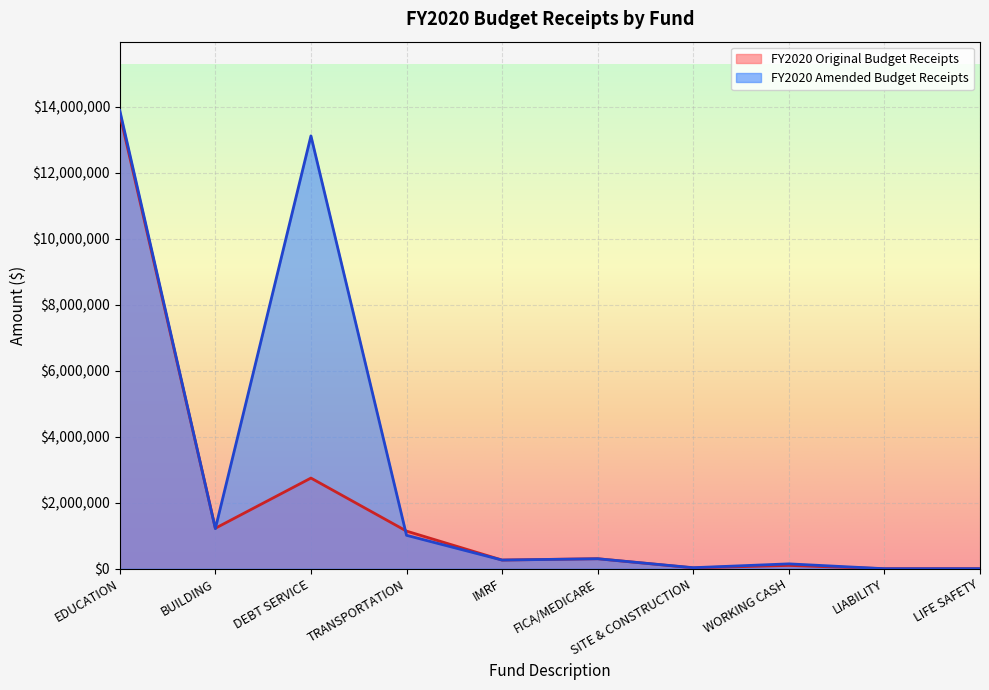

Which has a higher value, DEBT SERVICE or LIFE SAFETY?

DEBT SERVICE